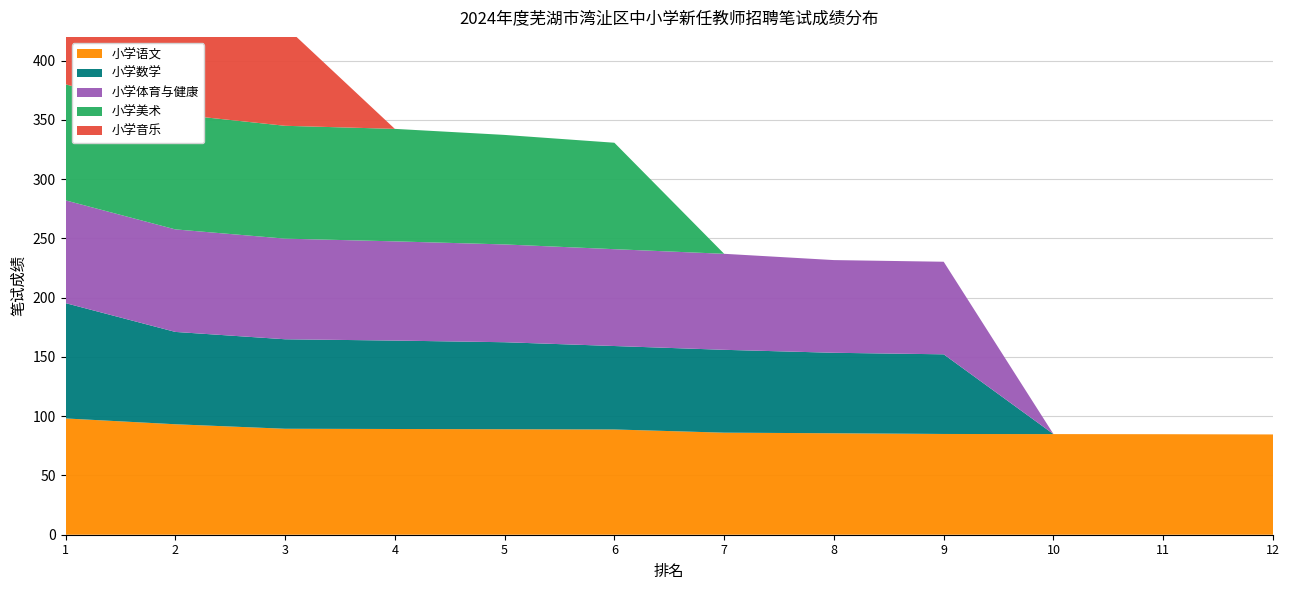

Reading left to right, list all the values displayed in this chart.

小学语文: 1=98.1	2=93.2	3=89.4	4=89.2	5=89.0	6=88.8	7=86.1	8=85.6	9=85.0	10=84.9	11=84.8	12=84.6
小学数学: 1=97.3	2=77.9	3=75.5	4=74.6	5=73.4	6=70.4	7=69.9	8=67.9	9=67.2	10=0.0	11=0.0	12=0.0
小学体育与健康: 1=86.7	2=86.5	3=84.9	4=83.7	5=82.5	6=81.7	7=81.0	8=78.2	9=78.1	10=0.0	11=0.0	12=0.0
小学美术: 1=97.9	2=97.2	3=95.2	4=94.9	5=92.4	6=89.8	7=0.0	8=0.0	9=0.0	10=0.0	11=0.0	12=0.0
小学音乐: 1=85.9	2=84.9	3=84.0	4=0.0	5=0.0	6=0.0	7=0.0	8=0.0	9=0.0	10=0.0	11=0.0	12=0.0